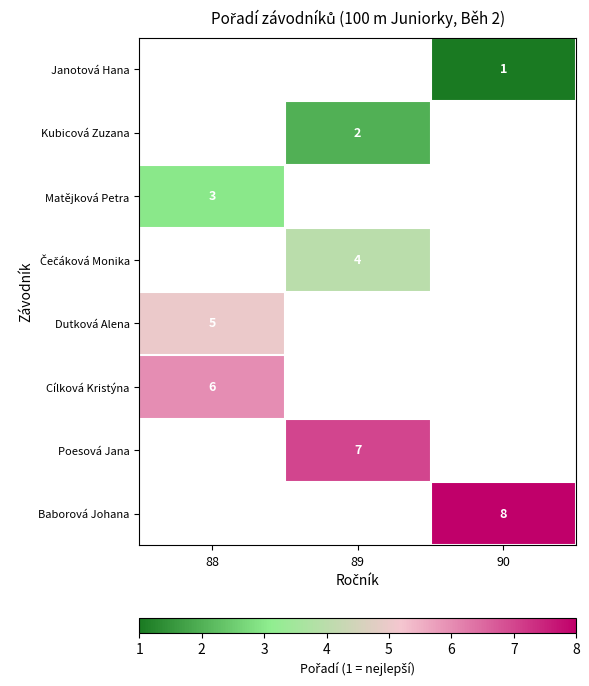

The Cílková Kristýna series shows 6 at 88. True or false?

True